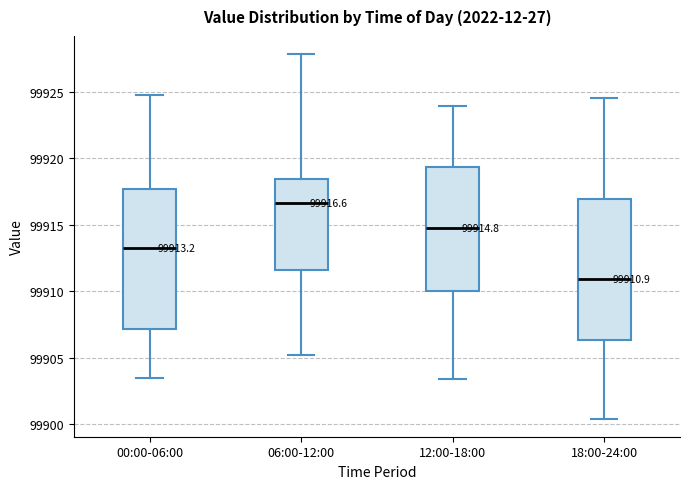

Which box's median line is the lowest?

18:00-24:00